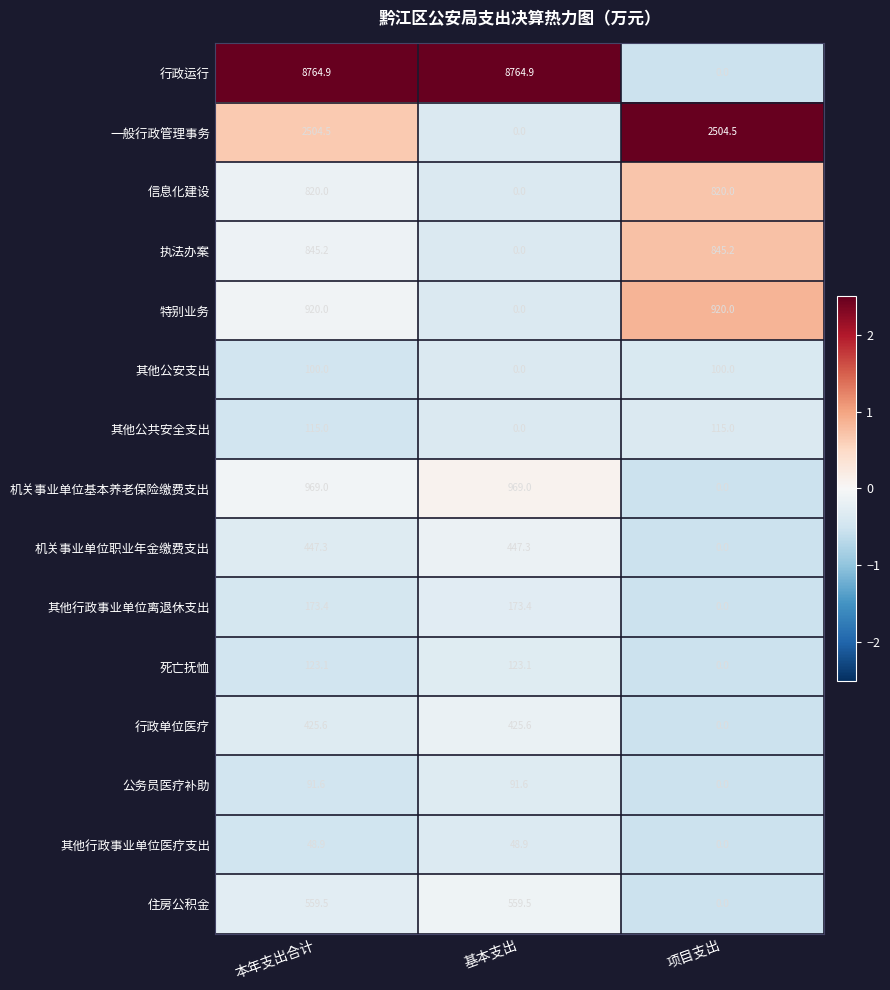

What is the maximum value shown in the chart?

8764.9